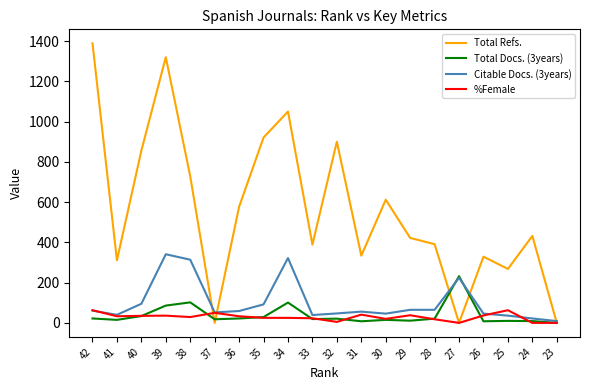

What is the sum of the %Female values at 35 and 37?

75